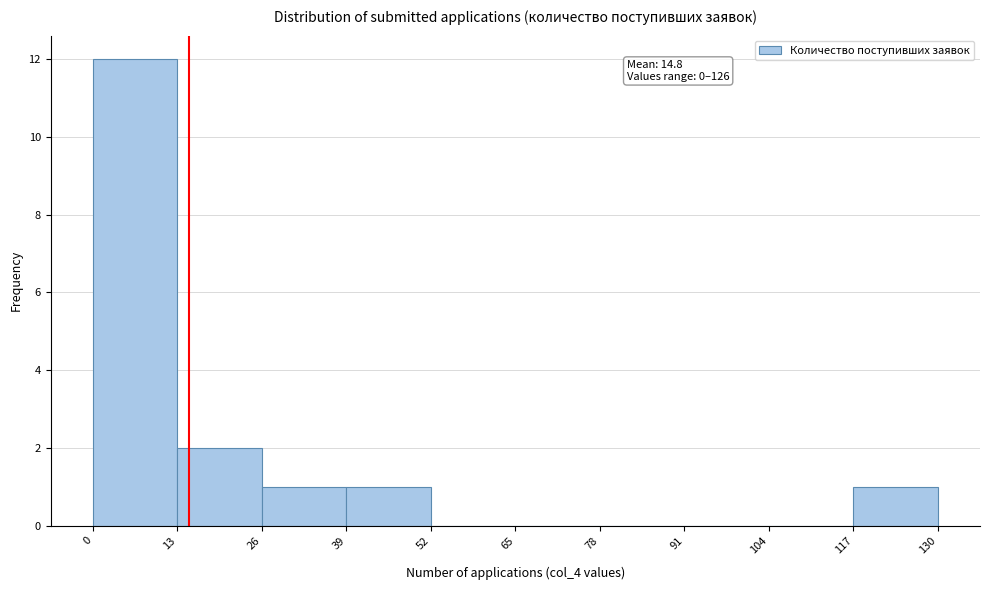

Which range on the x-axis has the tallest bar?

0 to 13